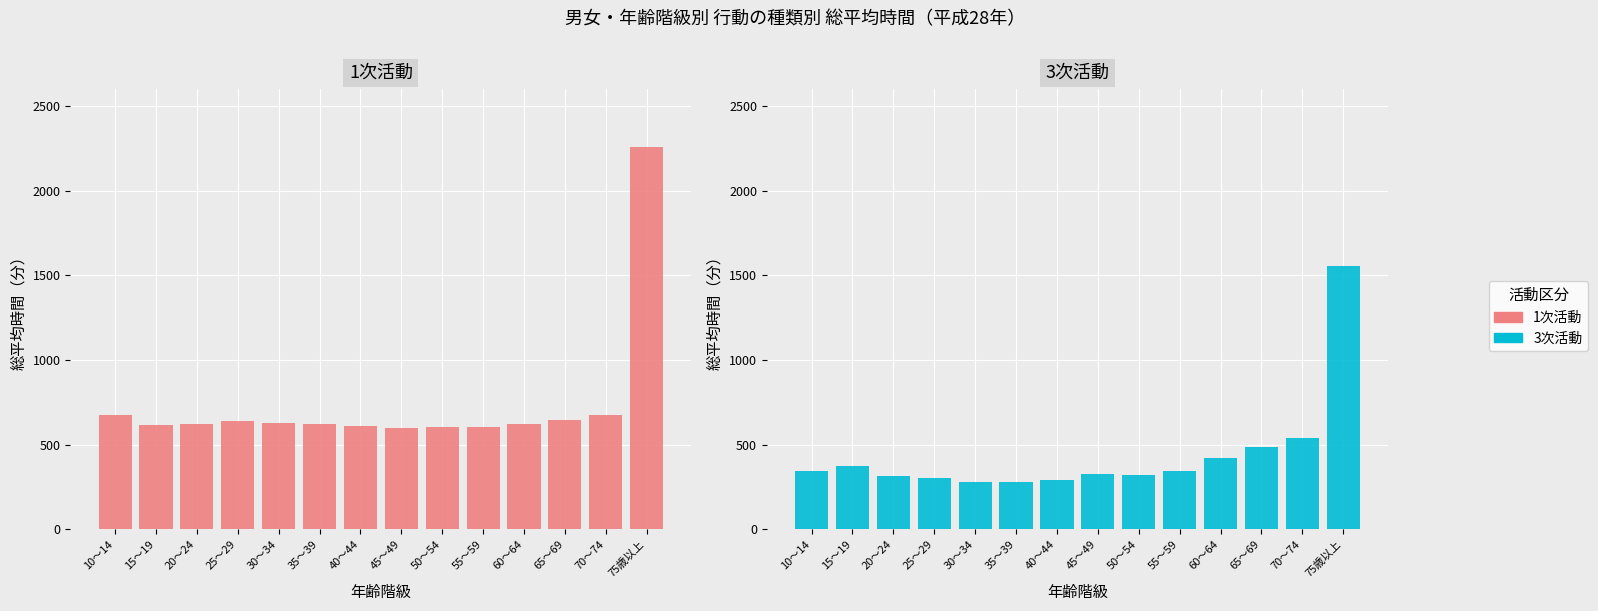

Rank the series at 70～74 from highest to lowest value.

1次活動, 3次活動